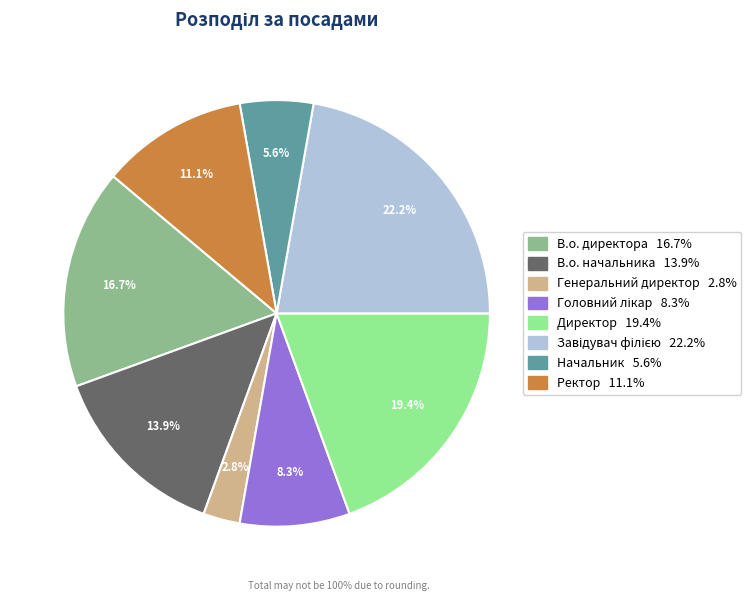

What portion of the pie excludes Генеральний директор?

97.2%